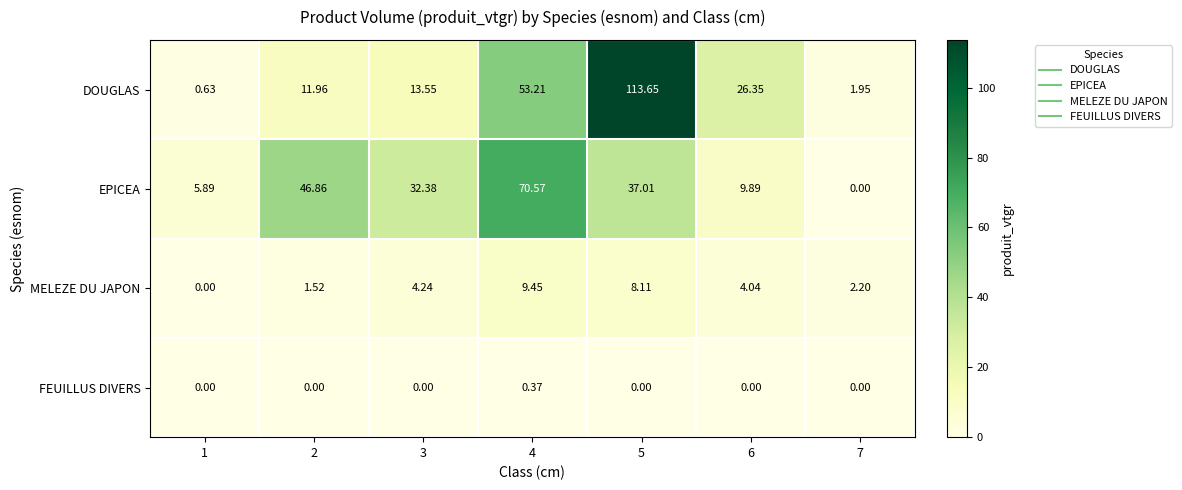

Rank the series at 6 from lowest to highest value.

FEUILLUS DIVERS, MELEZE DU JAPON, EPICEA, DOUGLAS